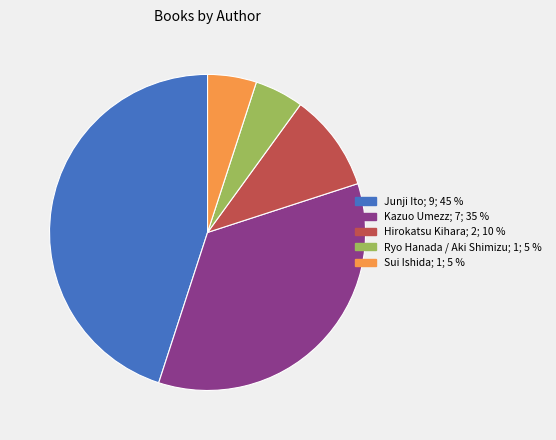

Combined, do Hirokatsu Kihara and Sui Ishida account for over 50%?

No